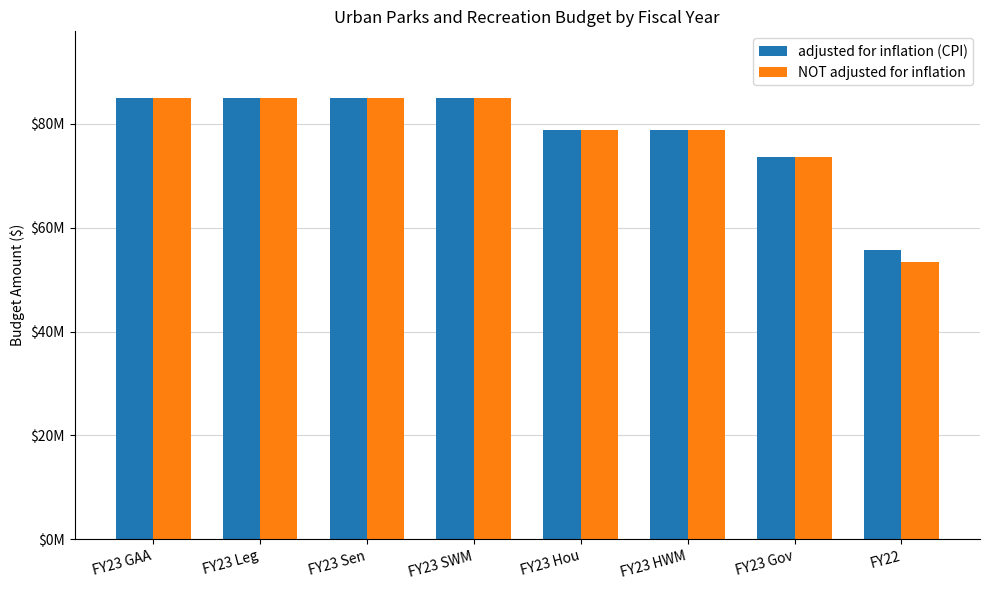

Are the bars grouped side by side (vs. stacked)?

Yes